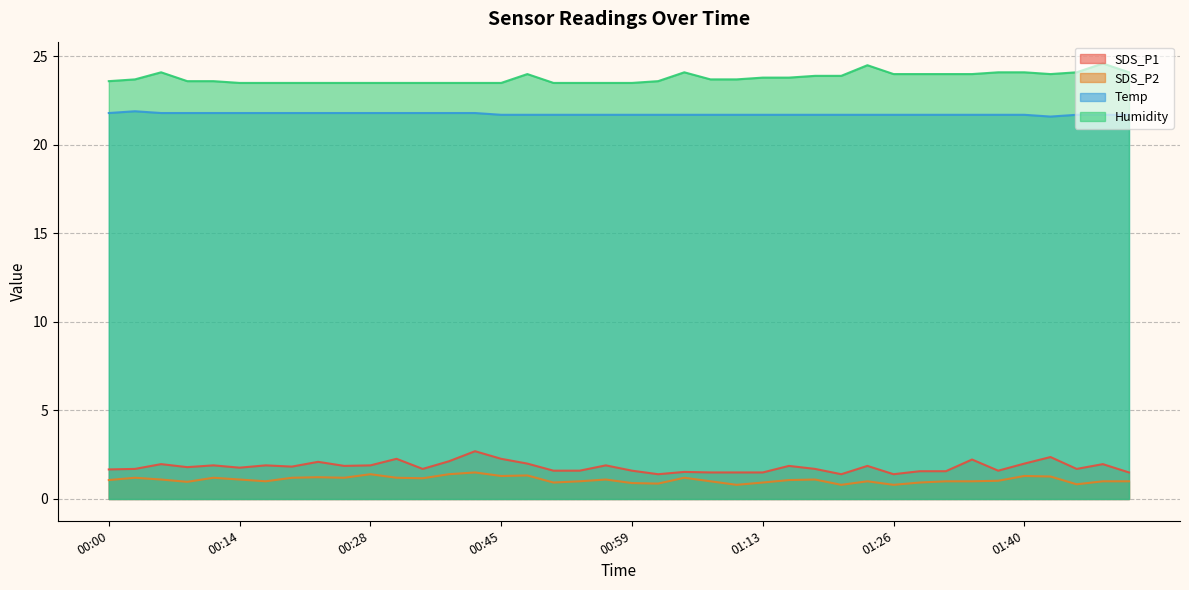

True or false: SDS_P1 and Temp intersect in this chart.

False